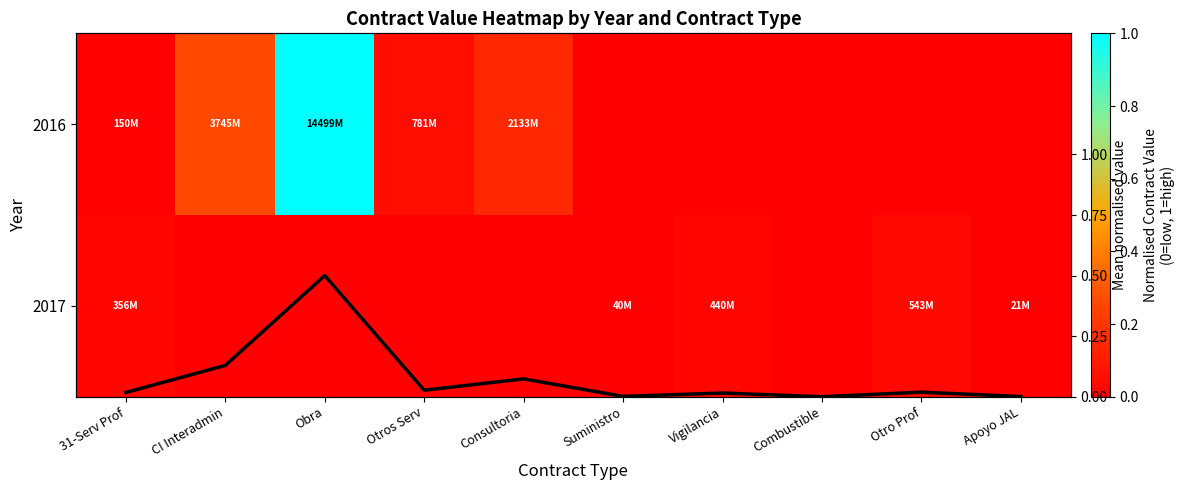

True or false: 2017 has a value of 0.0 at Suministro.

False